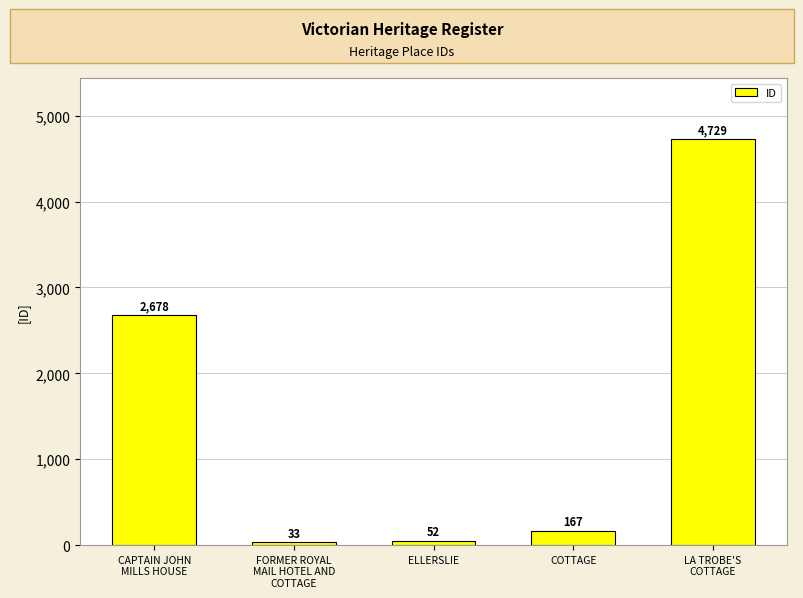

What is the difference between the maximum and second lowest values?

4677